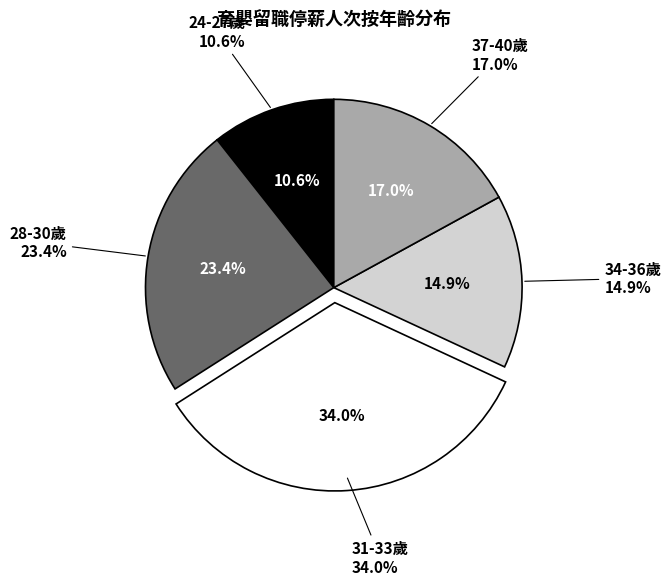

True or false: 39 accounts for 1% of the total.

False